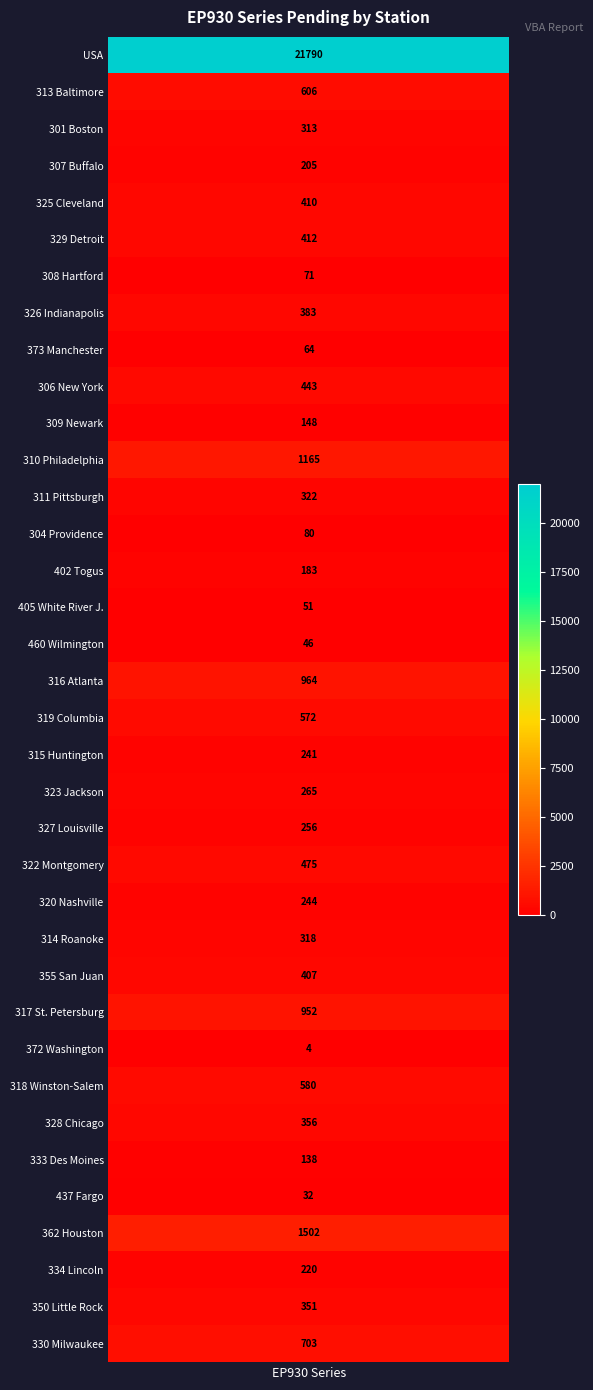

Rank the categories by value from highest to lowest.

USA, 362 Houston, 310 Philadelphia, 316 Atlanta, 317 St. Petersburg, 330 Milwaukee, 313 Baltimore, 318 Winston-Salem, 319 Columbia, 322 Montgomery, 306 New York, 329 Detroit, 325 Cleveland, 355 San Juan, 326 Indianapolis, 328 Chicago, 350 Little Rock, 311 Pittsburgh, 314 Roanoke, 301 Boston, 323 Jackson, 327 Louisville, 320 Nashville, 315 Huntington, 334 Lincoln, 307 Buffalo, 402 Togus, 309 Newark, 333 Des Moines, 304 Providence, 308 Hartford, 373 Manchester, 405 White River J., 460 Wilmington, 437 Fargo, 372 Washington